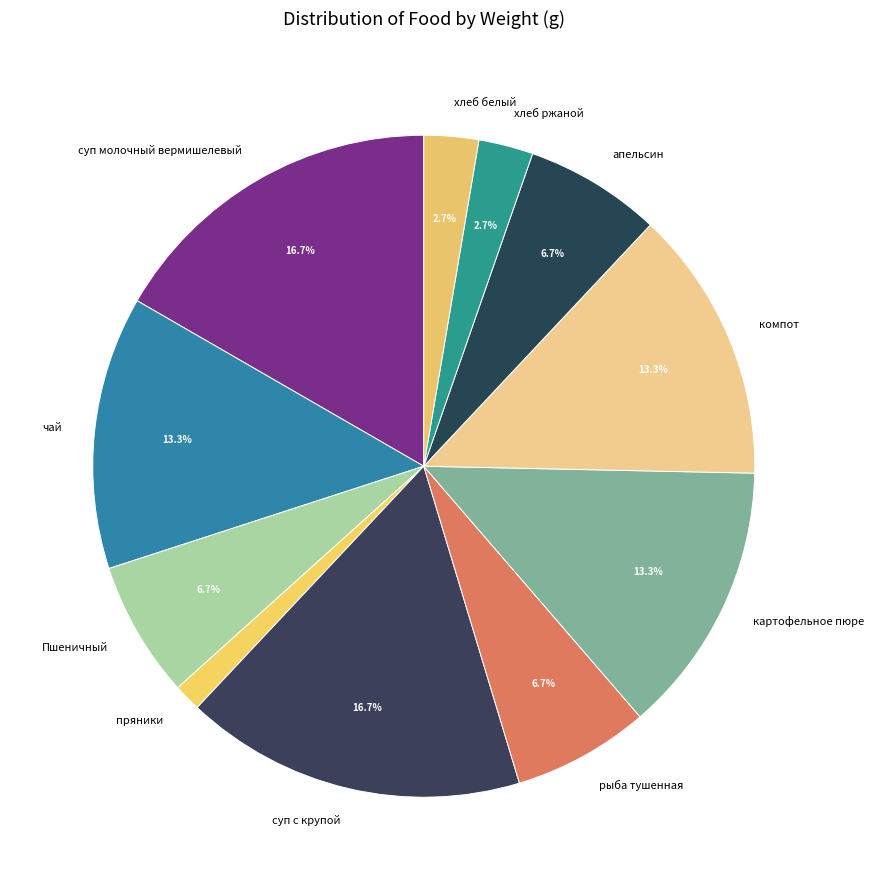

What is the ratio of the value at суп молочный вермишелевый to the value at Пшеничный?

2.5